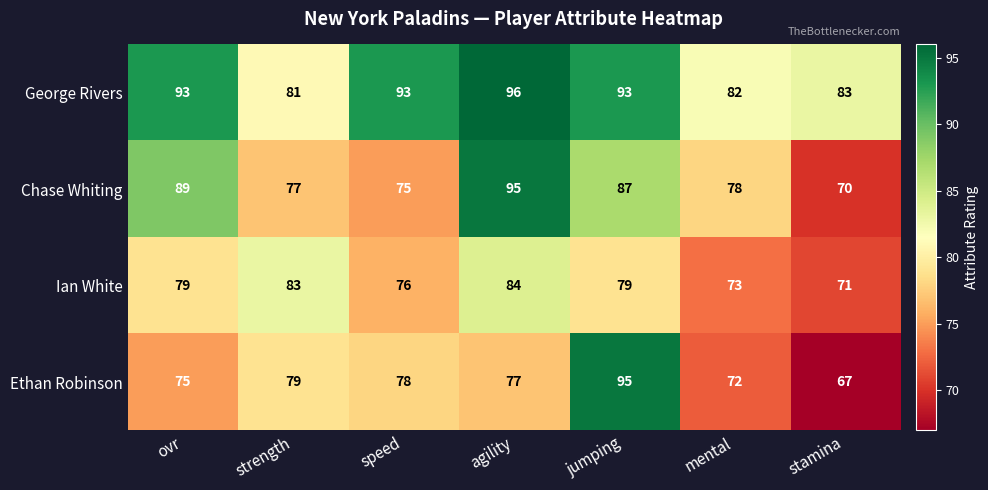

What is the average value of the Ethan Robinson series?

78